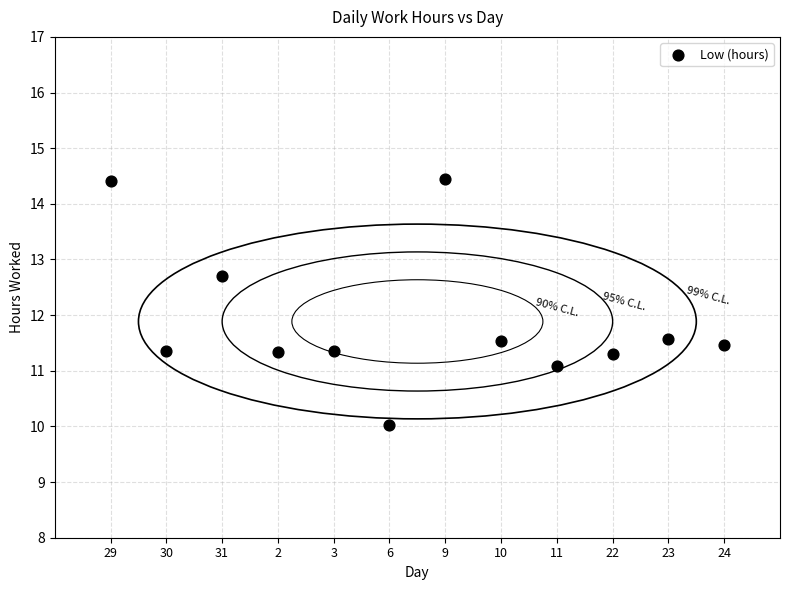

What is the range of Y values (max minus min)?

4.4